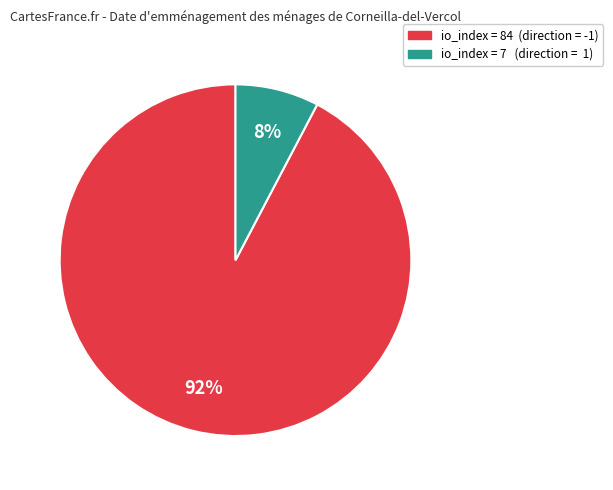

Does any single category account for the majority?

Yes